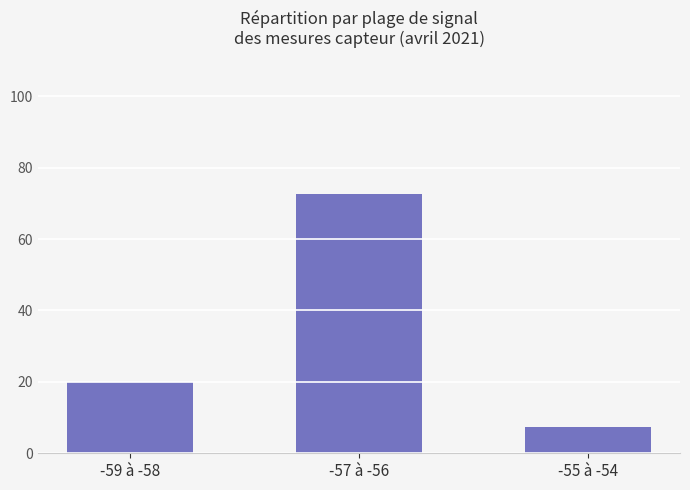

How many distinct data groups are displayed?

1